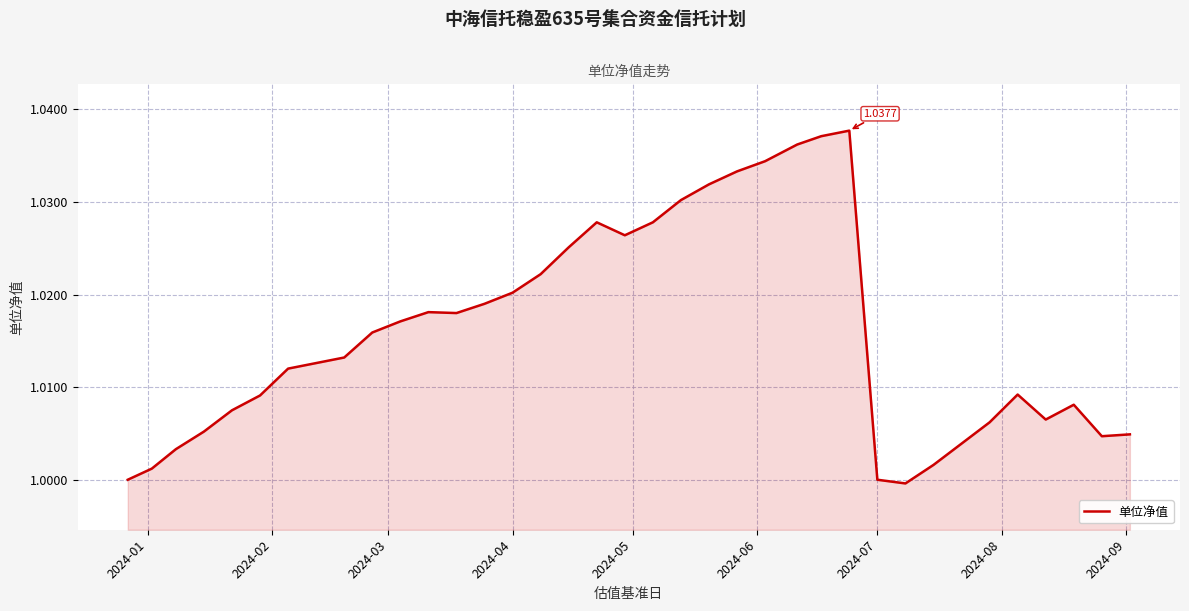

Is this an area chart (filled region under the line)?

Yes